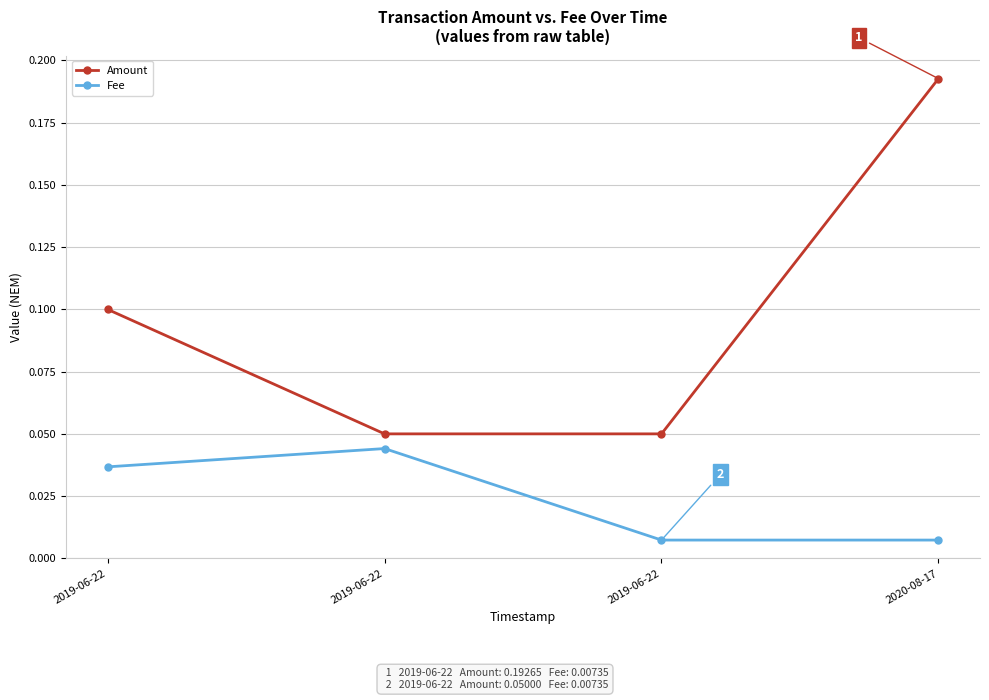

How many lines are shown in the chart?

2